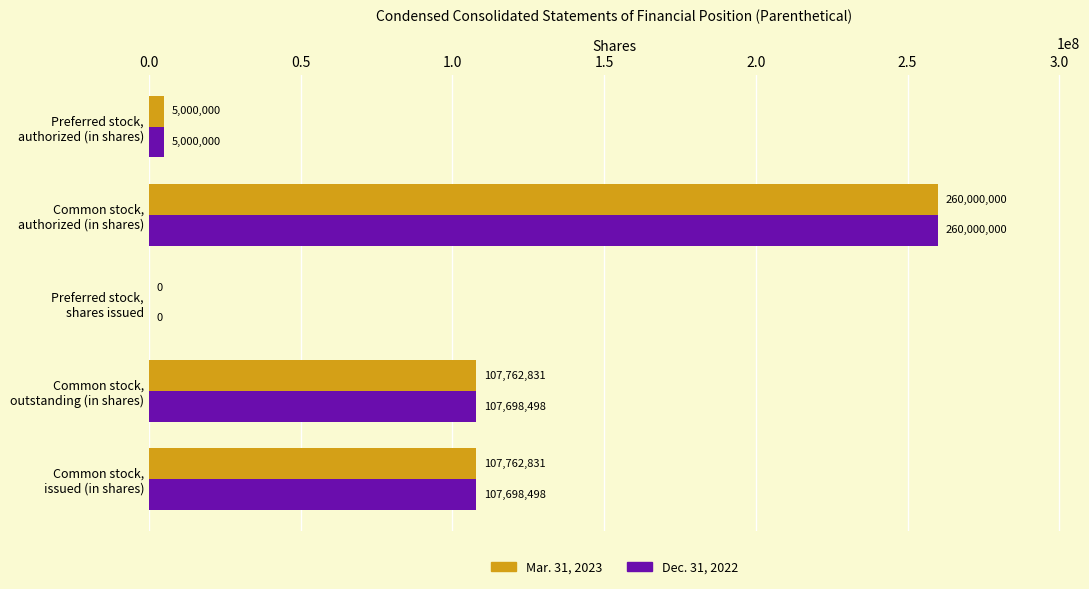

Which label corresponds to the largest value in the chart?

Common stock,
authorized (in shares)